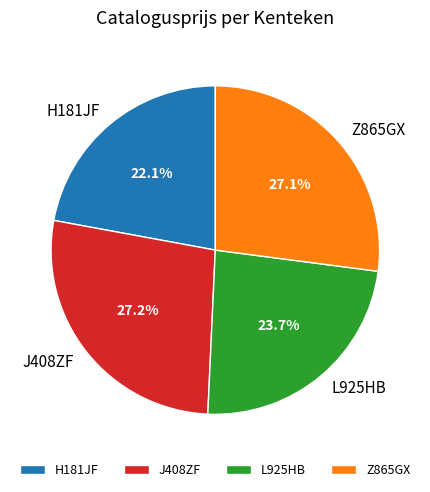

How much of the chart is everything except H181JF?

77.9%